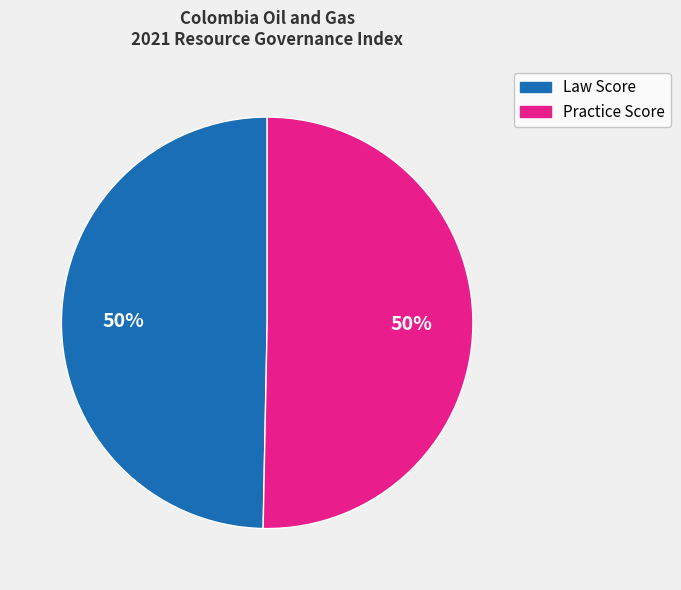

To the nearest percent, what is the average slice percentage?

50%